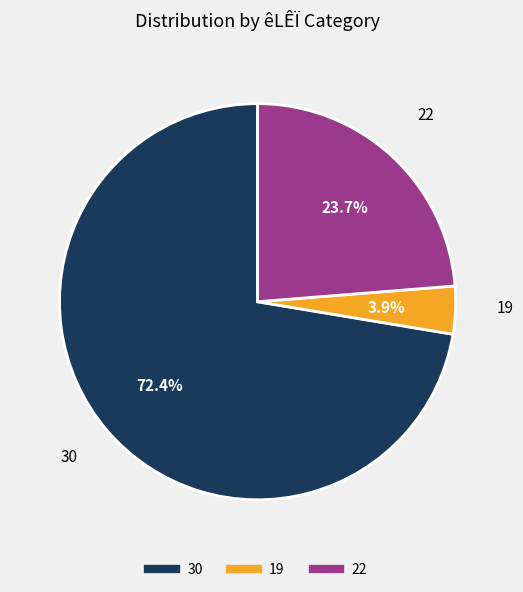

Is there any slice that represents more than half of the pie?

Yes